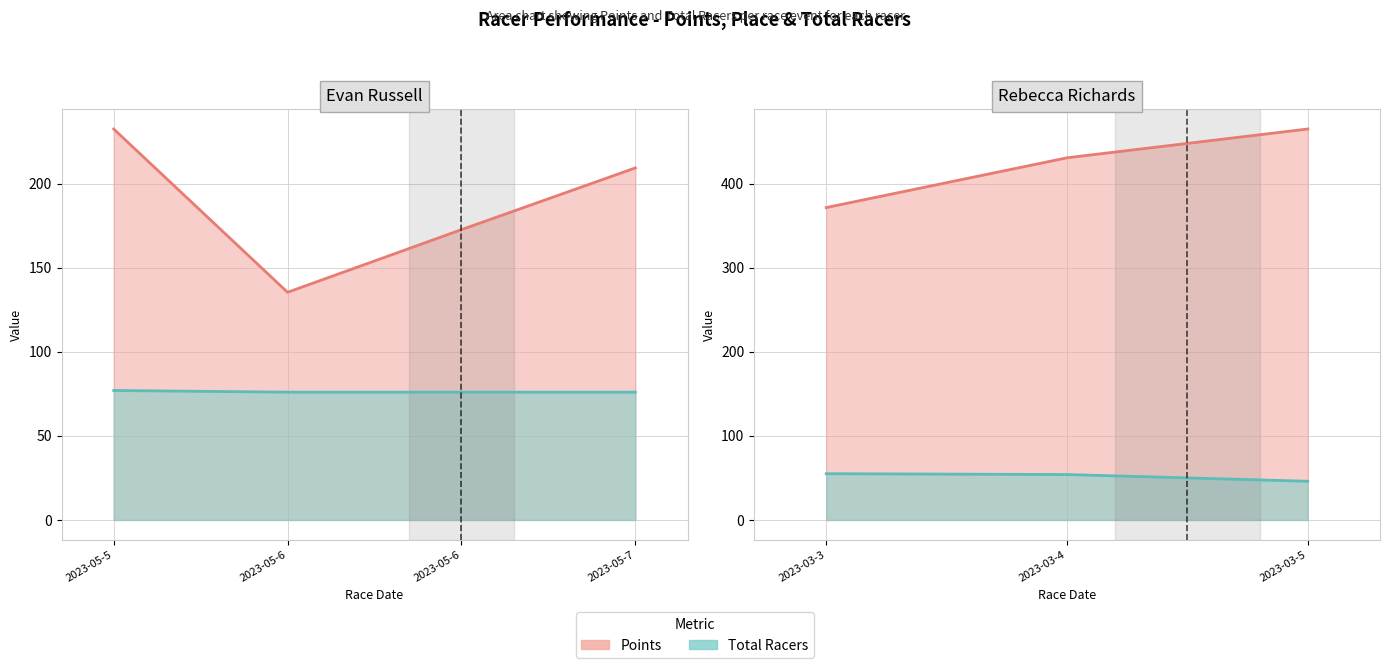

True or false: Points and Place cross at least once.

False